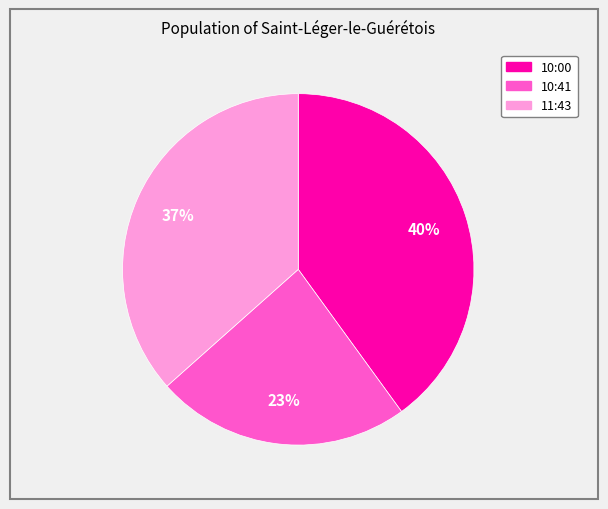

To the nearest percent, what is the average slice percentage?

33%